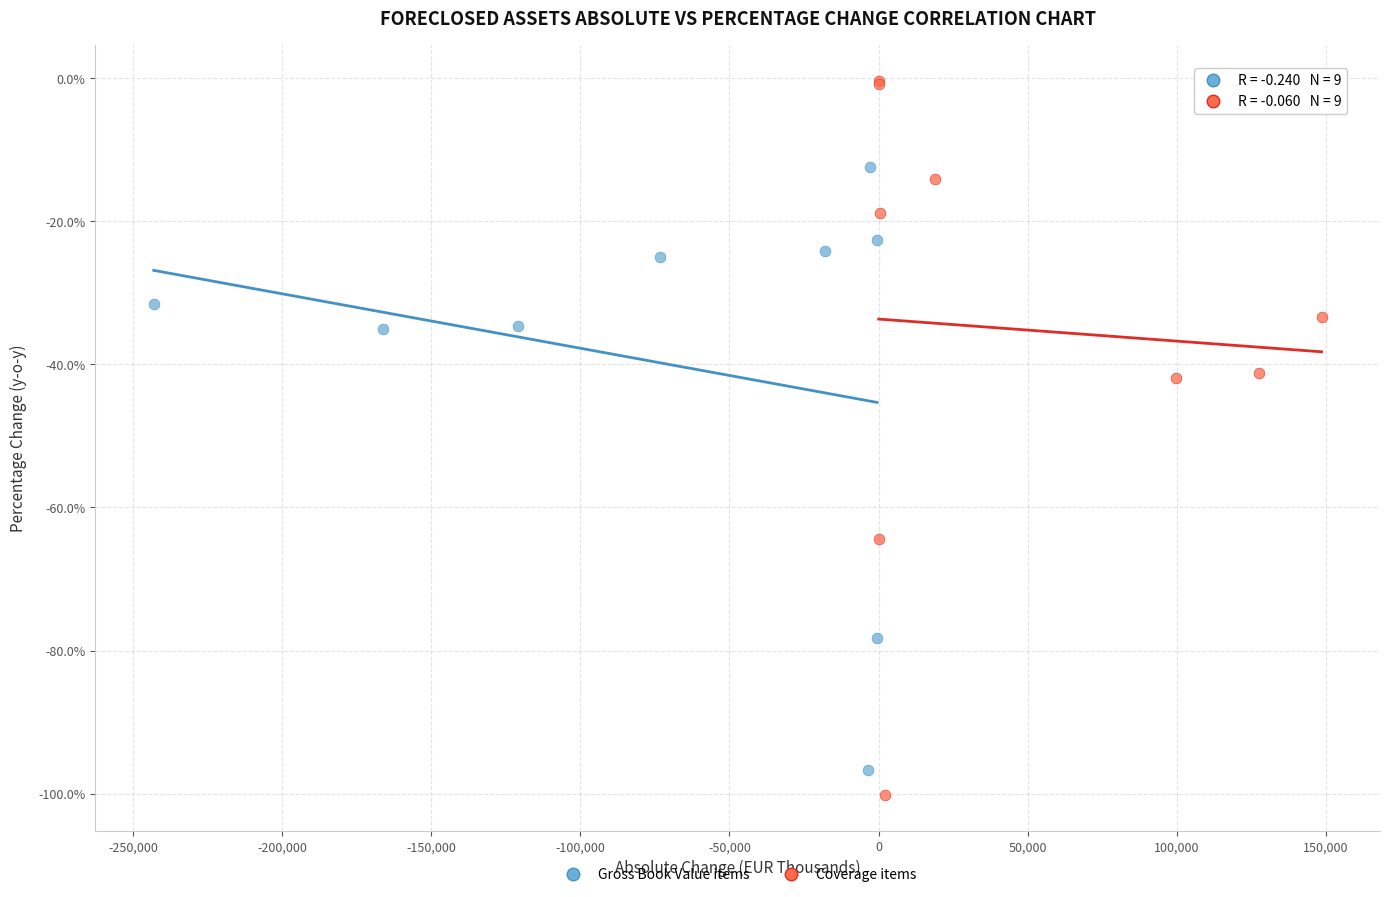

Which series reaches the minimum Y coordinate?

Coverage items